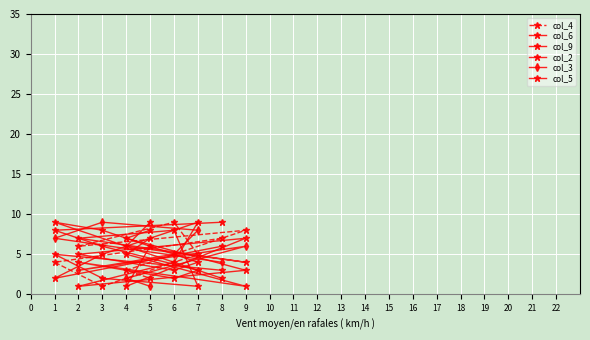

List the labels in order of col_4 value, smallest first.

3, 5, 4, 1, 7, 2, 8, 9, 6